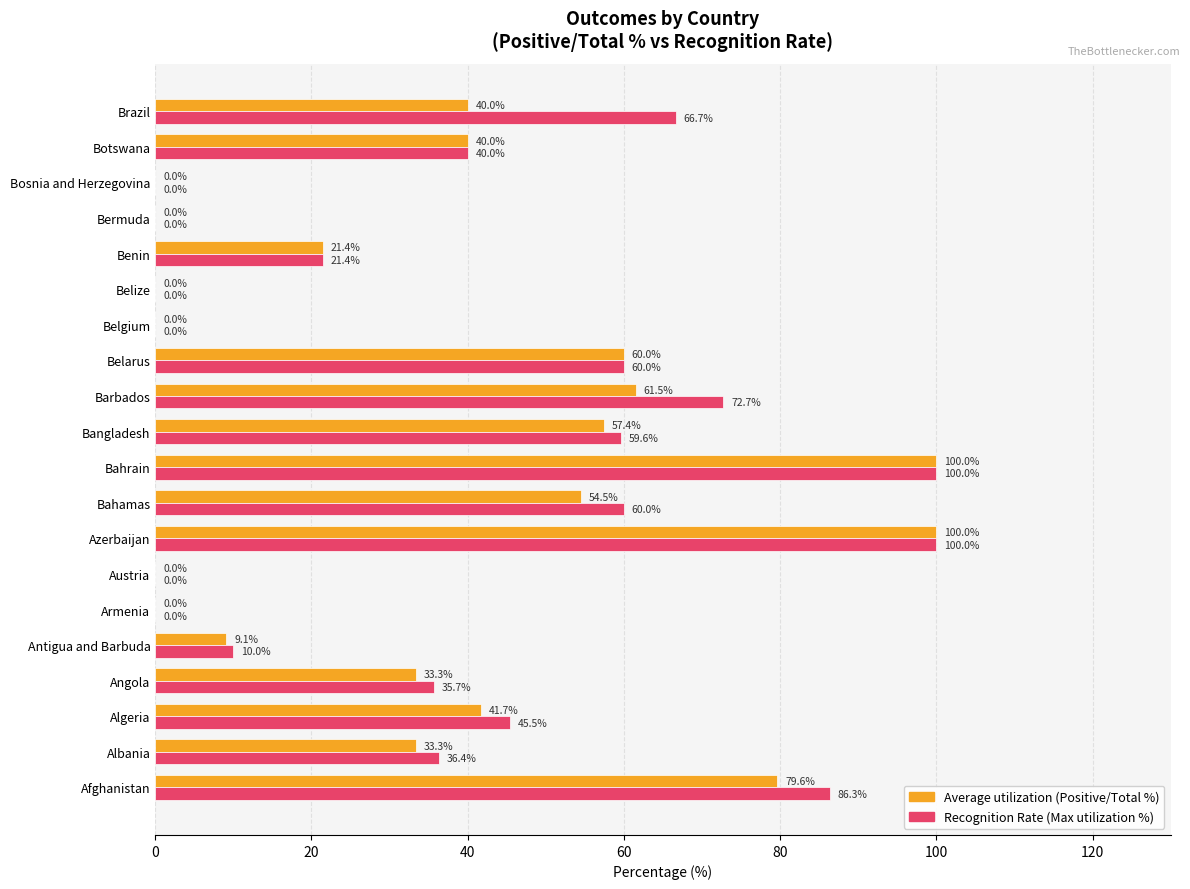

What is the approximate value of Recognition Rate (Max utilization %) at Brazil?

66.7